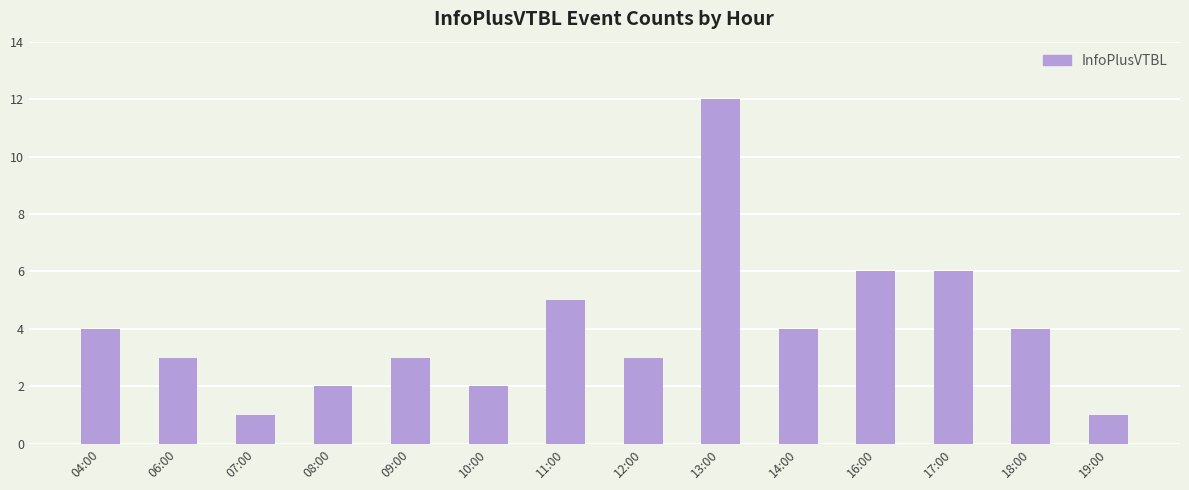

What is the greatest value displayed?

12